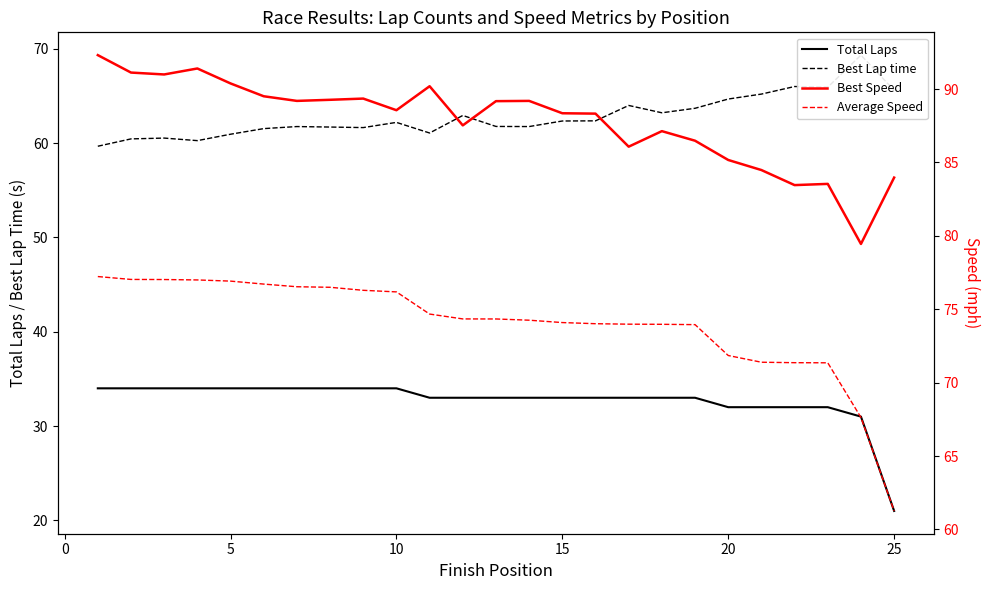

List the series in order of their peak value, lowest first.

Total Laps, Best Lap time, Average Speed, Best Speed